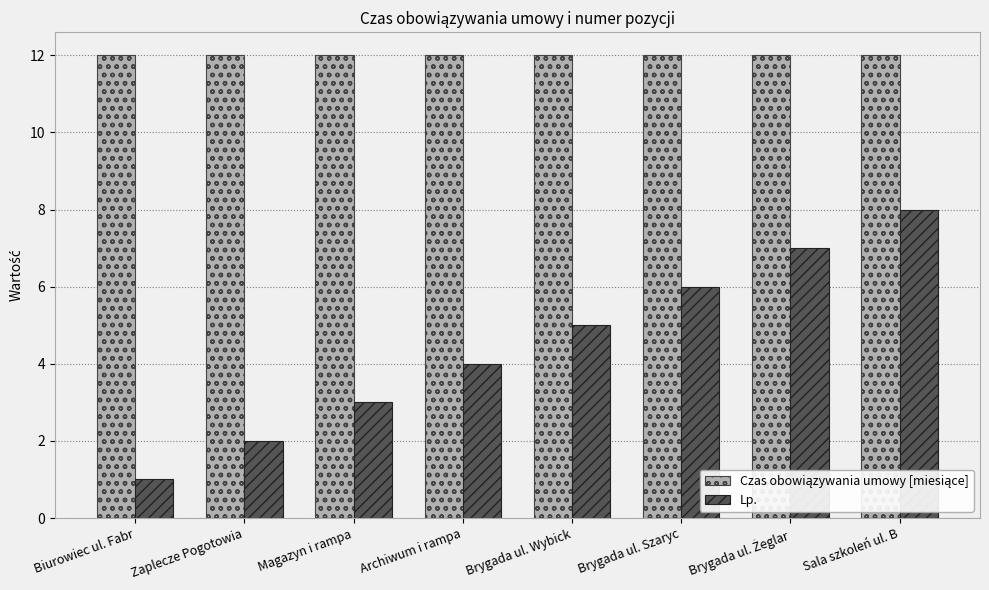

What is the difference between the Lp. values at Biurowiec ul. Fabr and Brygada ul. Wybick?

4